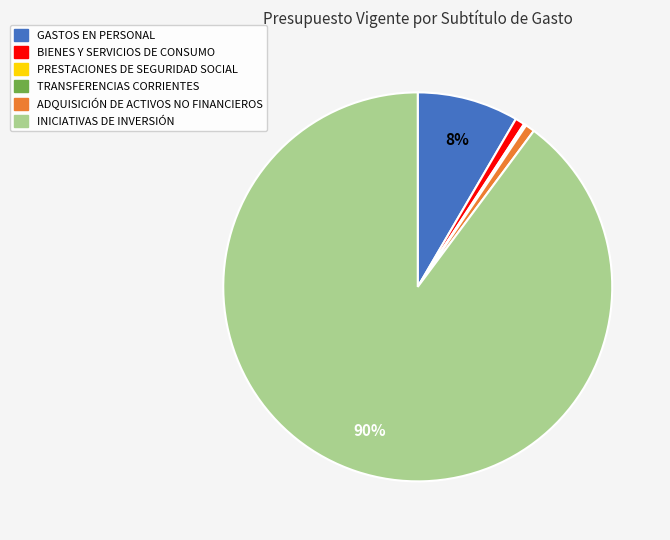

Is it true that GASTOS EN PERSONAL is 2% of the pie?

False